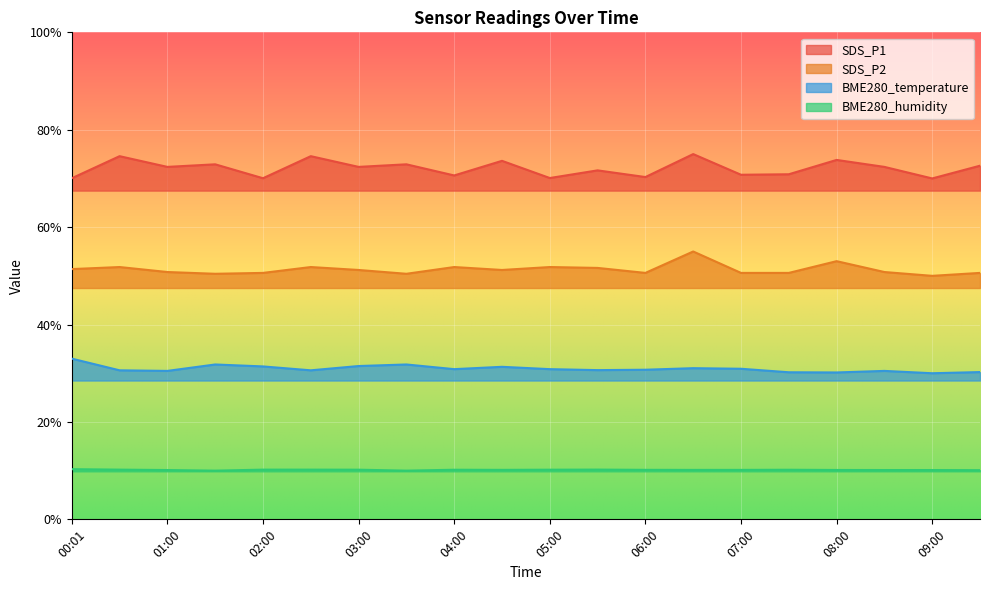

Does the chart display data point markers on the line(s)?

No